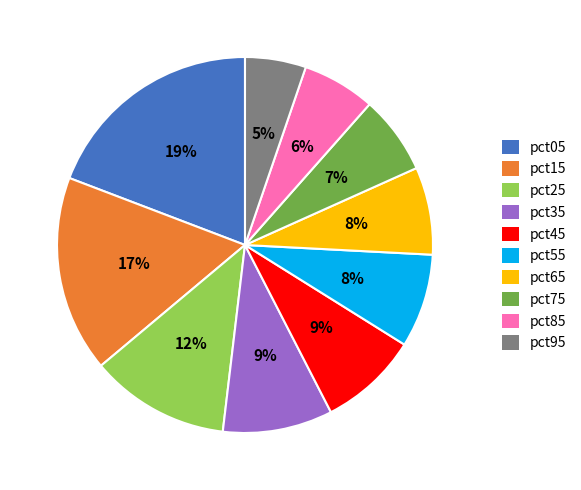

Which category has the biggest portion of the pie?

pct05